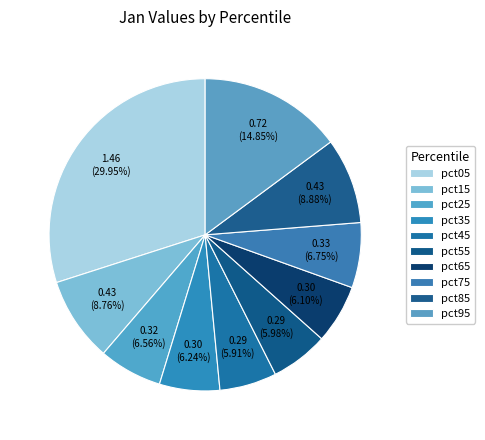

What is the change in value from pct35 to pct85?

+0.1